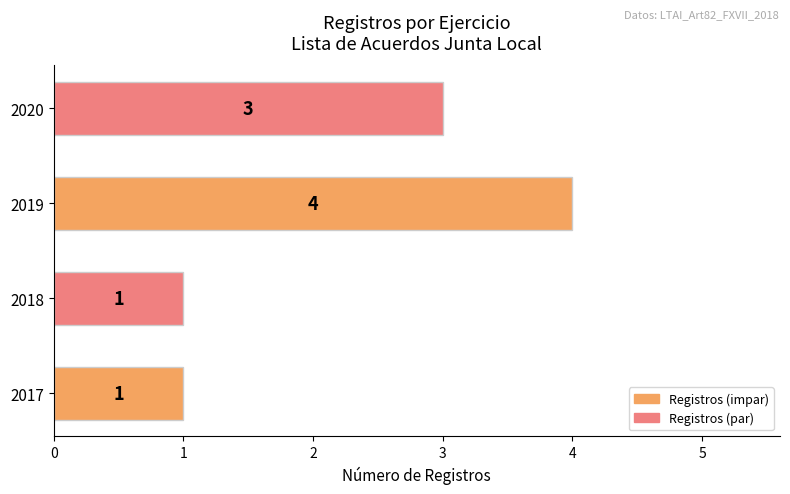

How many bars are there in total?

4